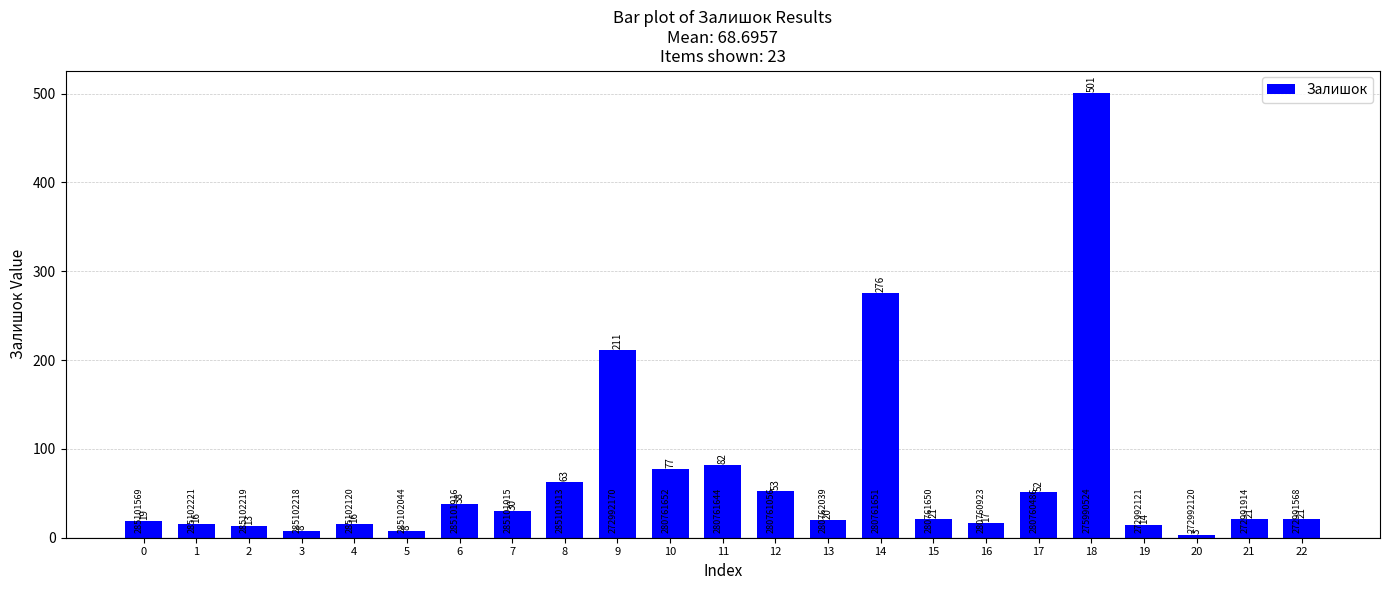

Is it true that the value at 12 is 53?

True